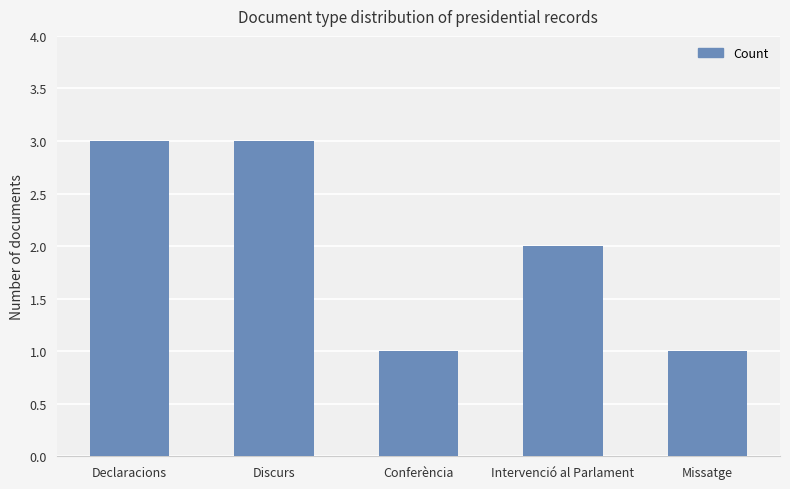

What is the difference between the maximum and minimum values?

2